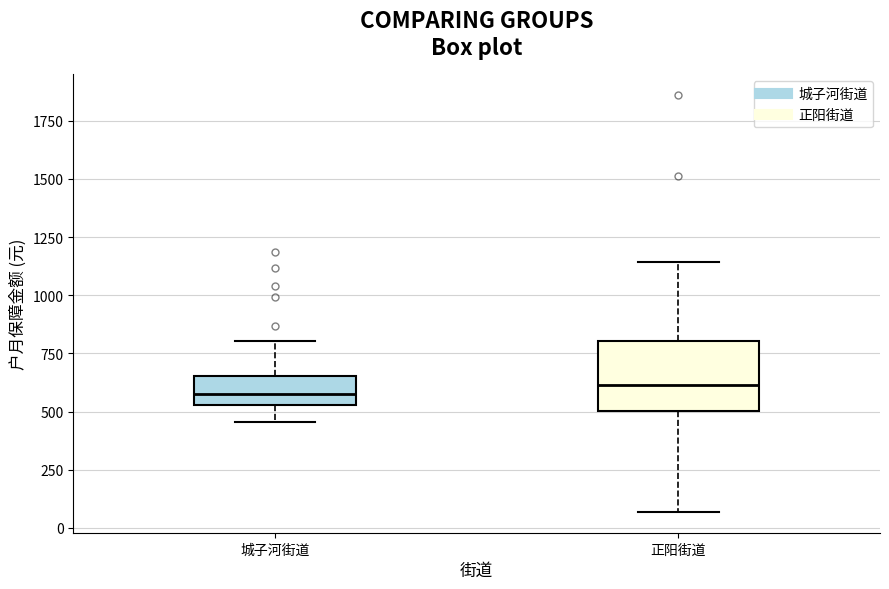

Which box is the tallest, from its lower edge to its upper edge?

正阳街道